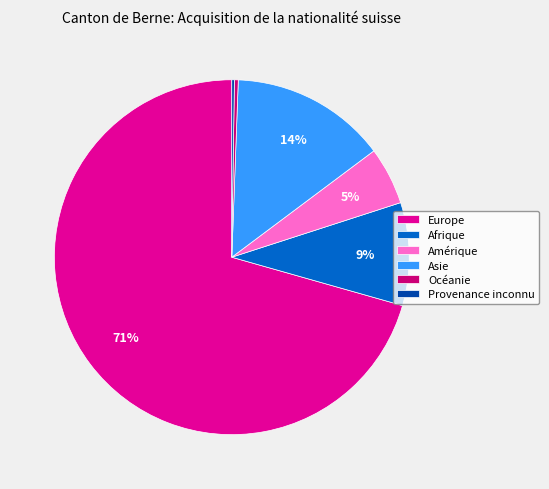

To the nearest percent, what is the average slice percentage?

17%